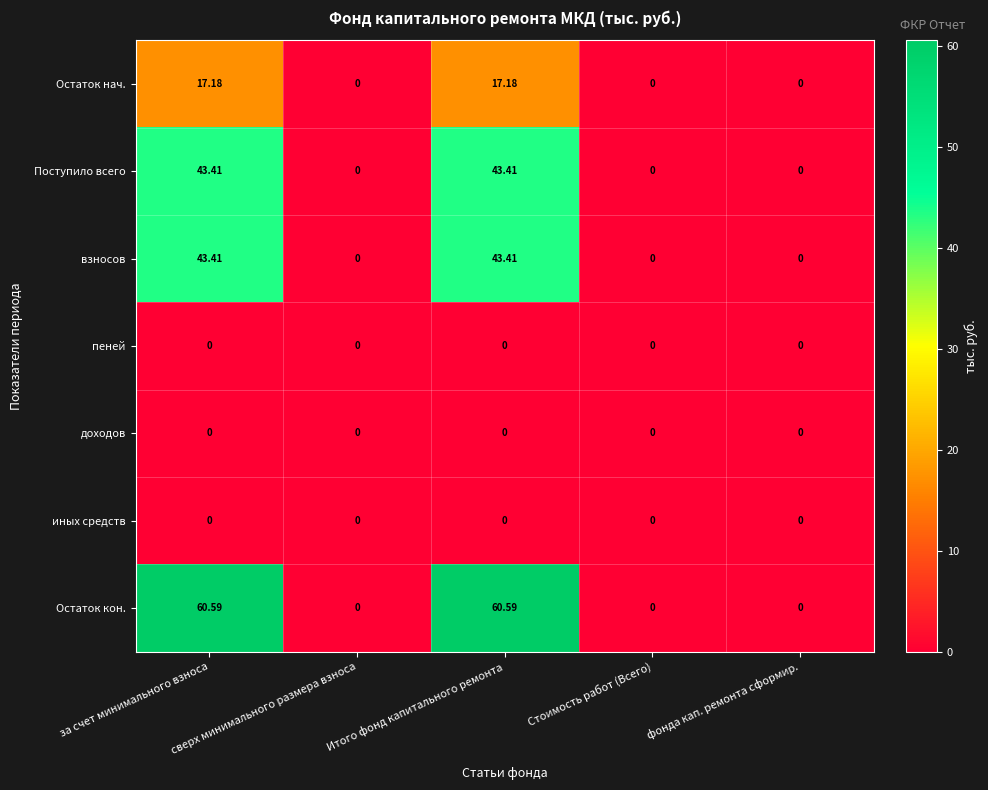

Between за счет минимального взноса and сверх минимального размера взноса, which series saw the biggest shift?

Остаток кон.